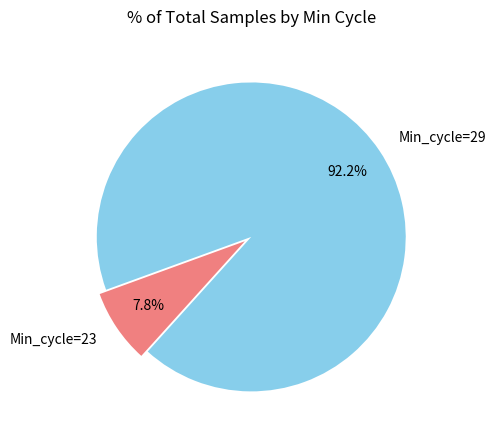

What percentage do Min_cycle=29 and Min_cycle=23 together represent?

100.0%